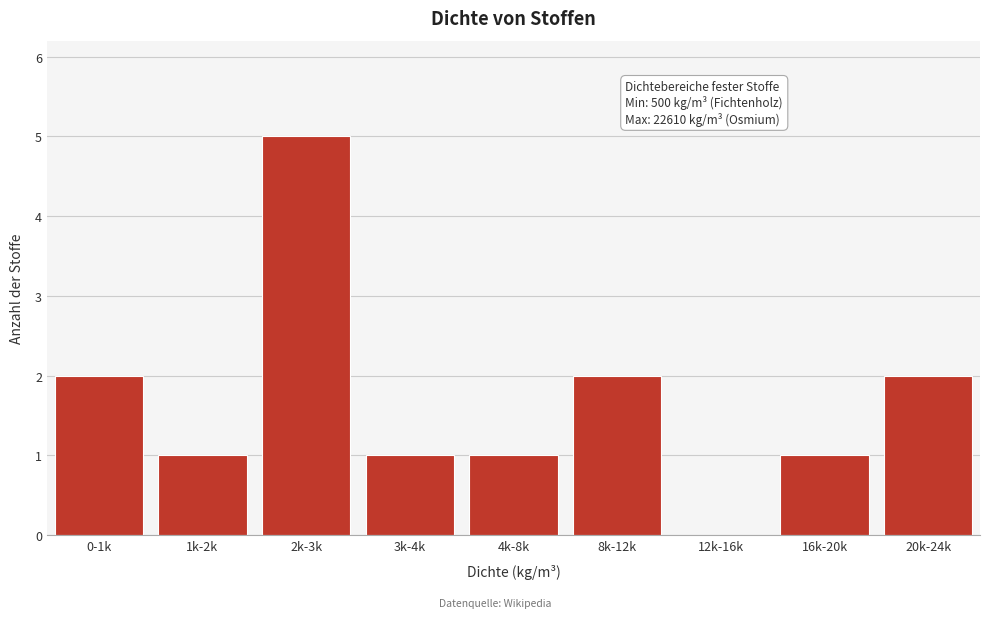

Reading left to right, what are all the values shown in this chart?

0-1k=2	1k-2k=1	2k-3k=5	3k-4k=1	4k-8k=1	8k-12k=2	12k-16k=0	16k-20k=1	20k-24k=2